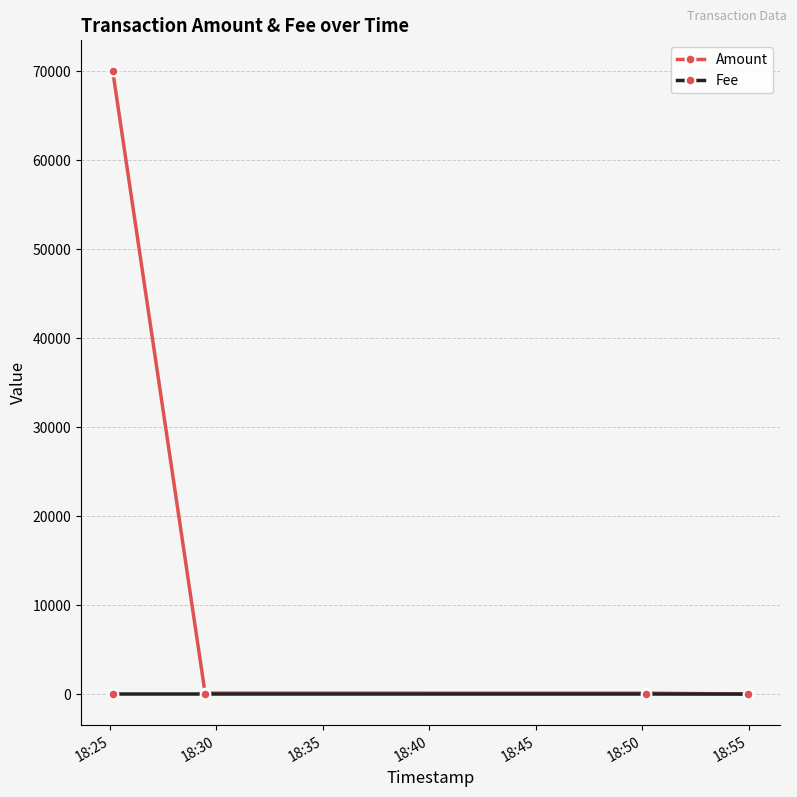

Which series has the largest total across all categories?

Amount